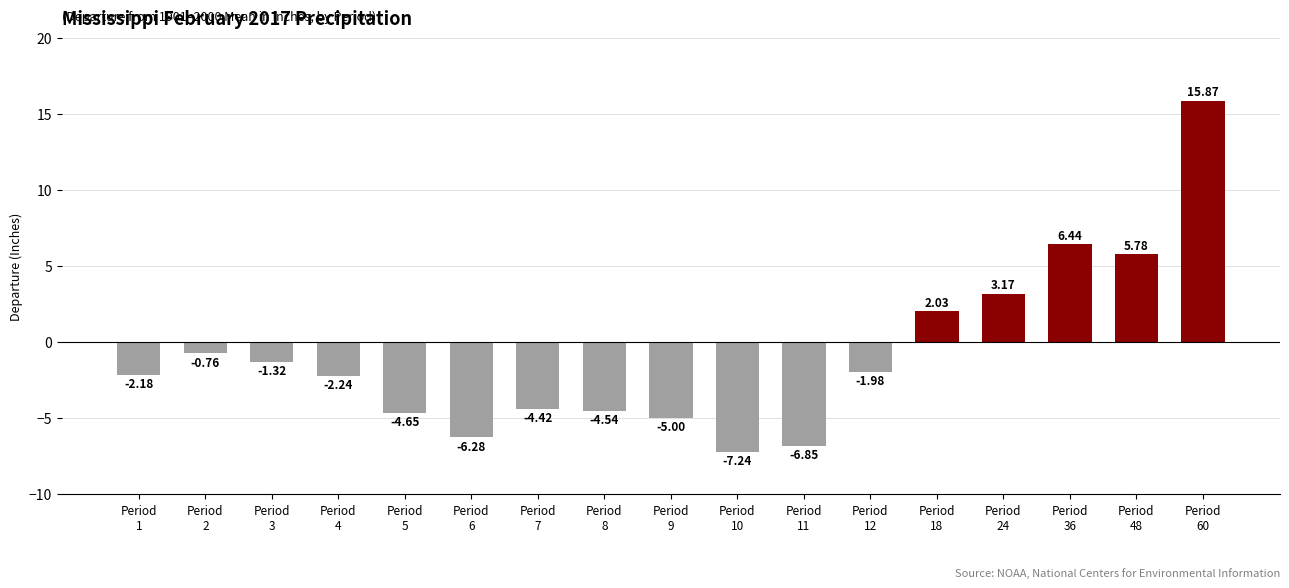

True or false: the data shows -1.1 at Period
9.

False